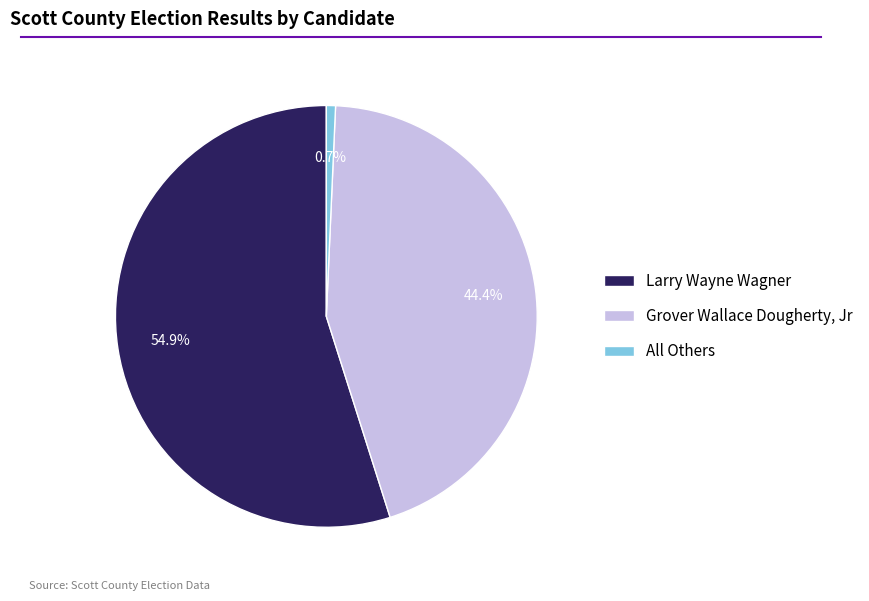

What percentage is the Larry Wayne Wagner slice, to the nearest percent?

55%